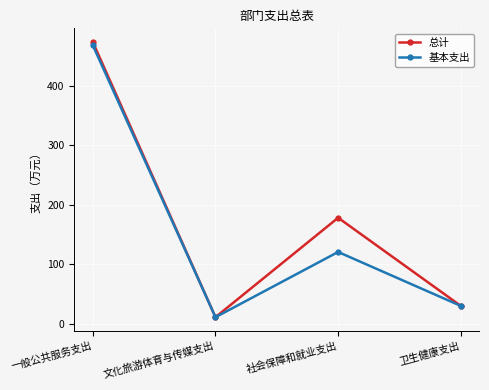

What position from the right is 一般公共服务支出?

4